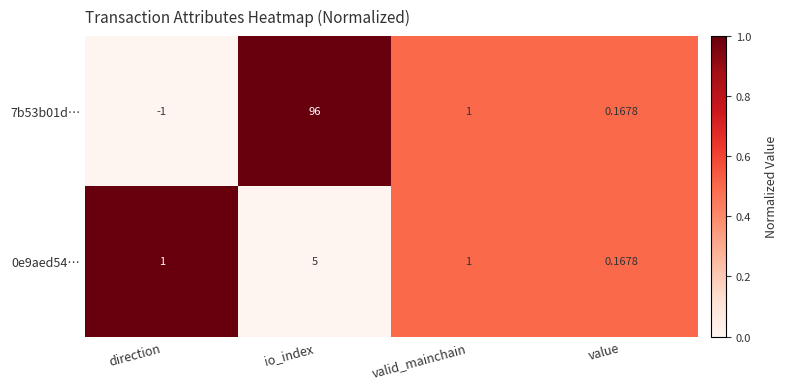

What is the maximum value shown in the chart?

96.0